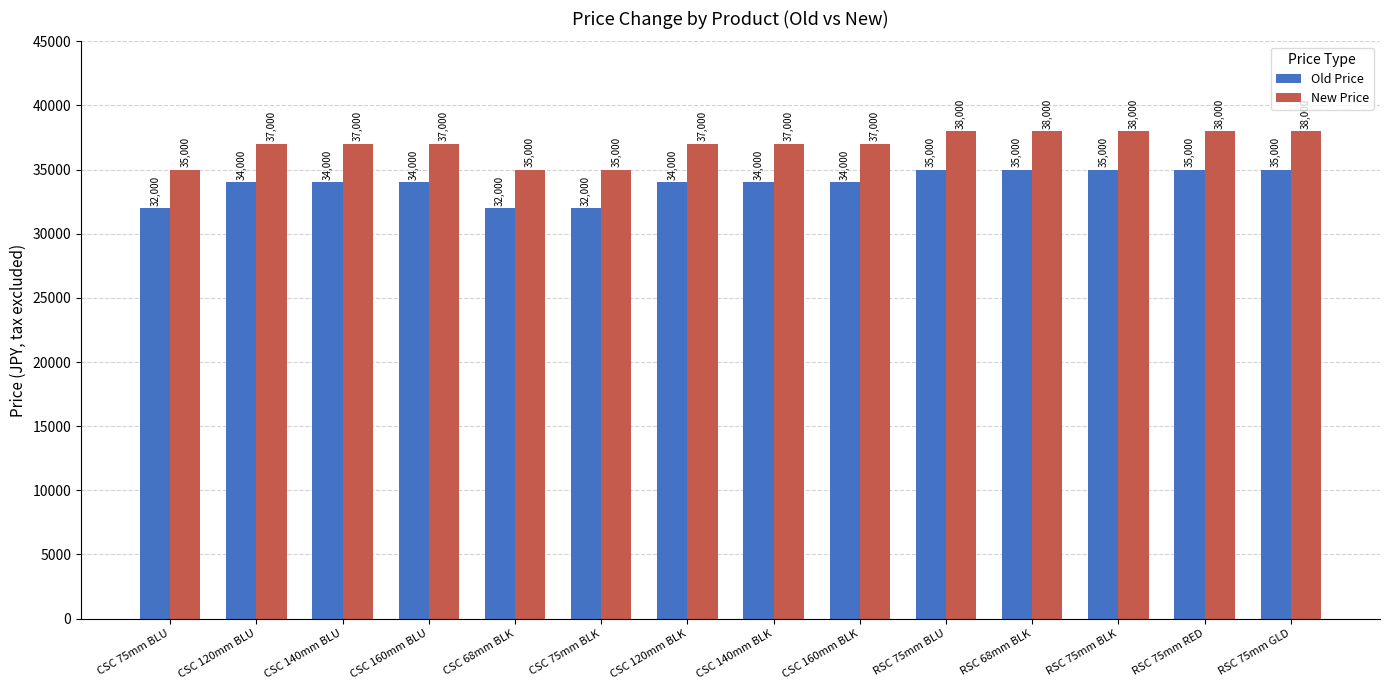

The New Price series shows 57836 at RSC 68mm BLK. True or false?

False